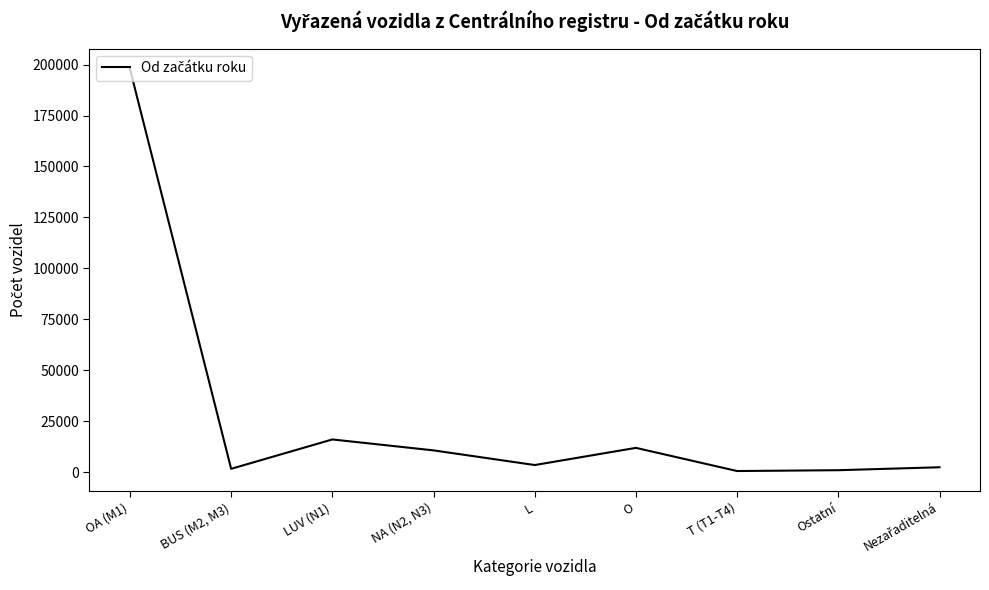

What is the greatest value displayed?

197896